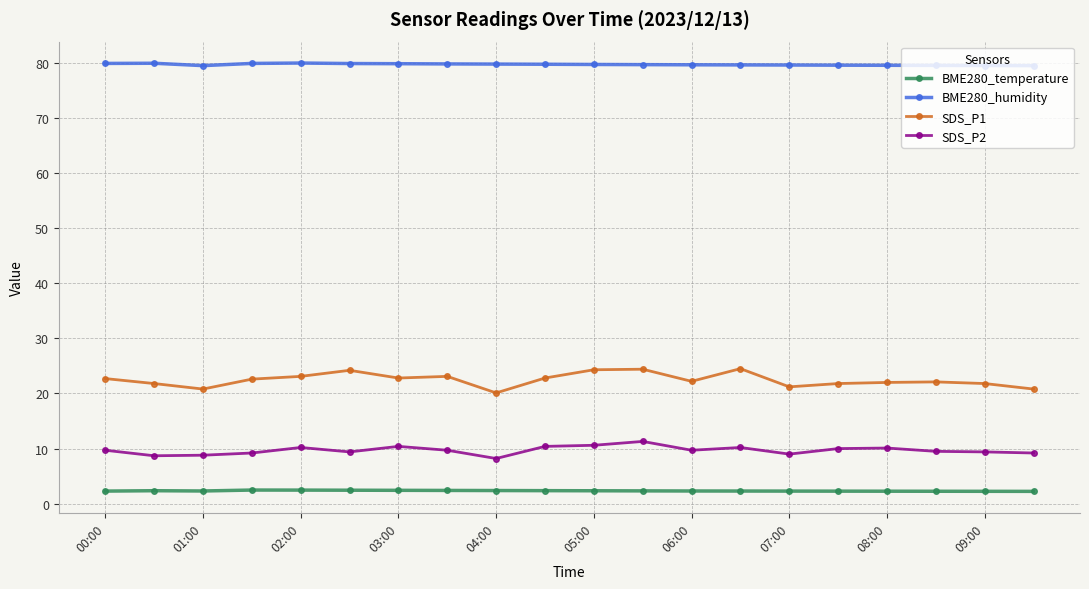

Which series has the largest total across all categories?

BME280_humidity